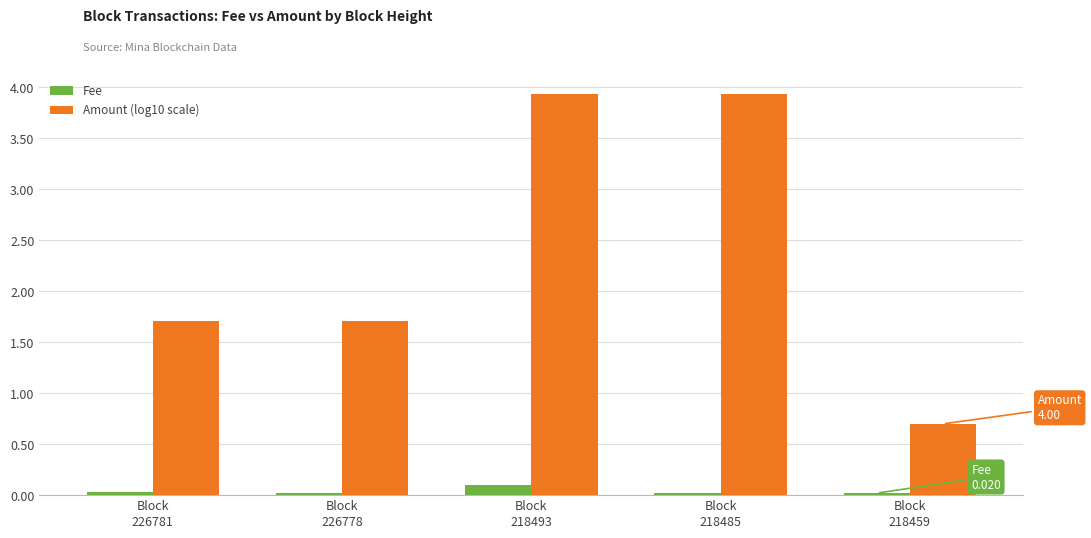

Which series has the largest total across all categories?

Amount (log10 scale)